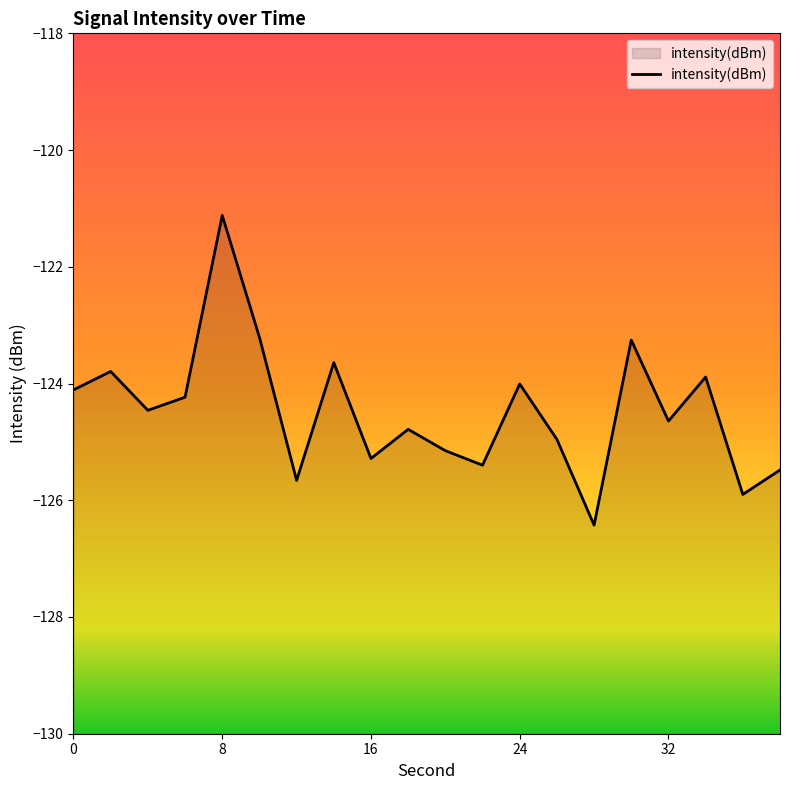

Does the chart display data point markers on the line(s)?

No